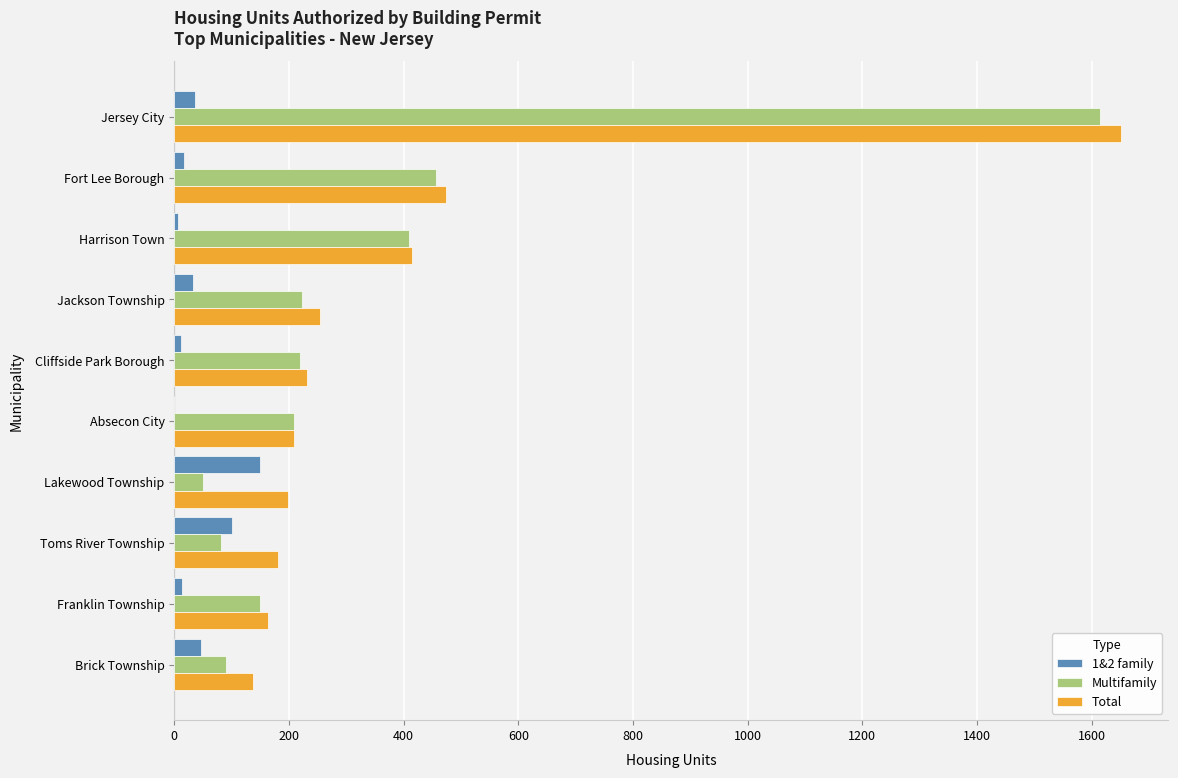

At which label is Multifamily closest to 832?

Fort Lee Borough